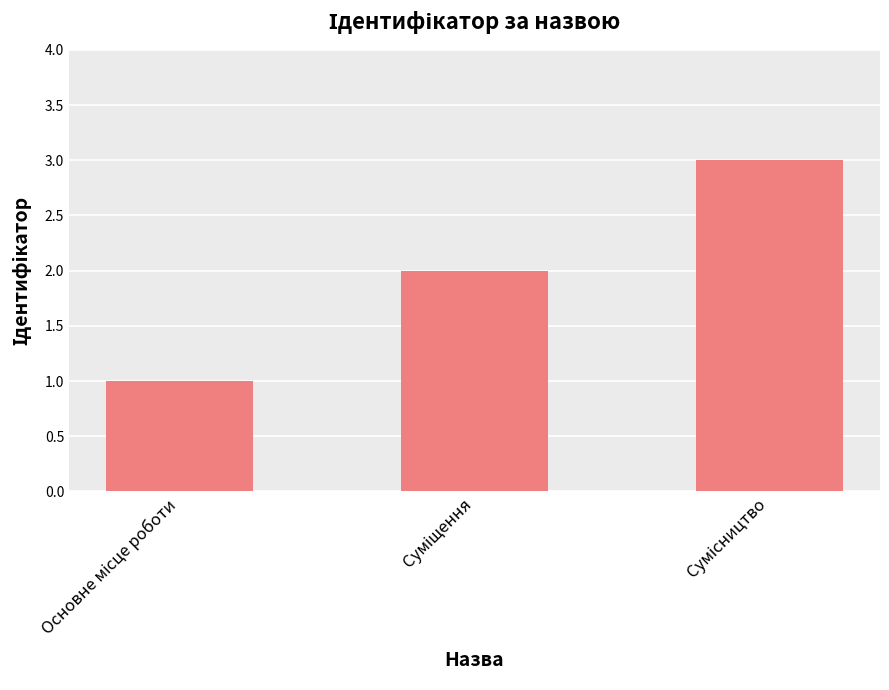

What is the maximum value shown in the chart?

3